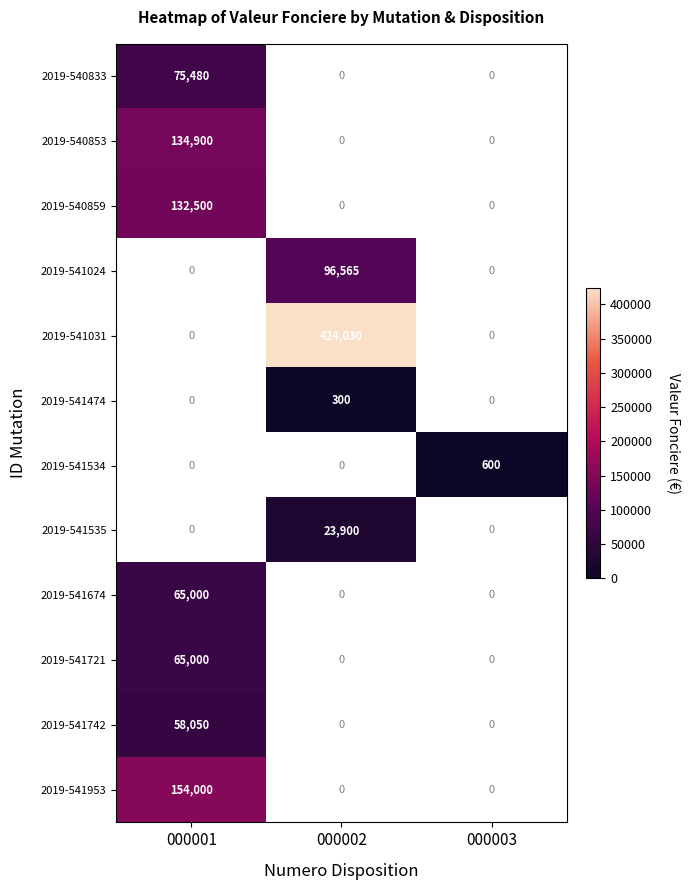

Is it true that 2019-540859 equals 132500 at 000001?

True